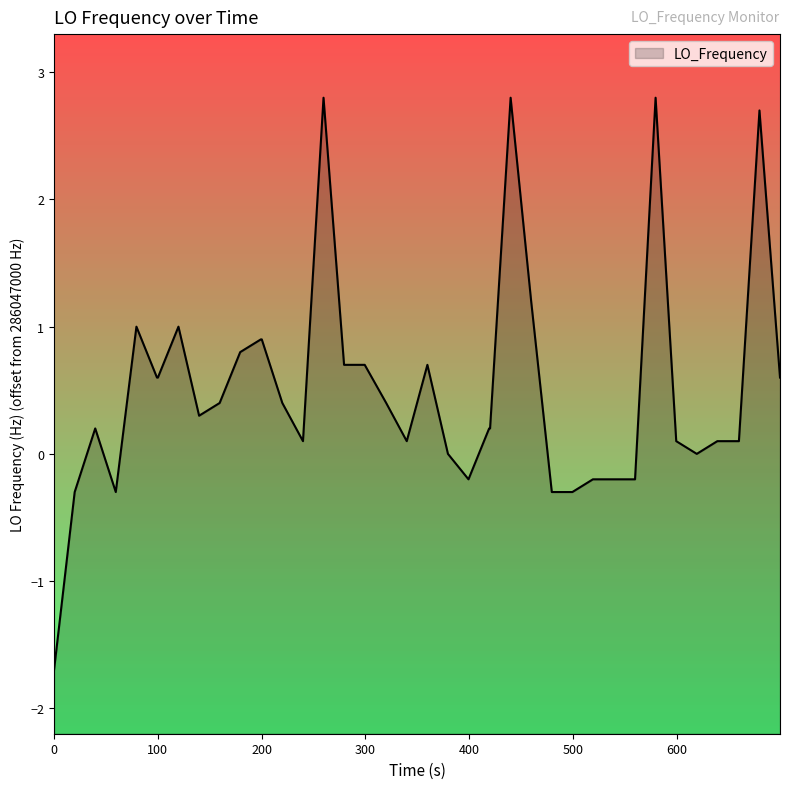

What is the minimum value shown in the chart?

-1.7